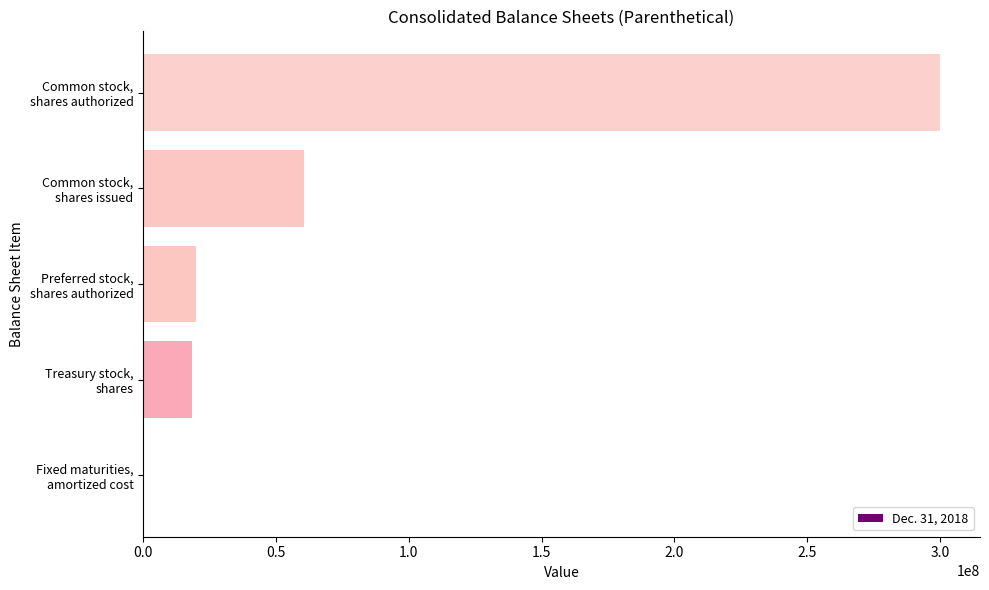

Count the number of categories in the chart.

5